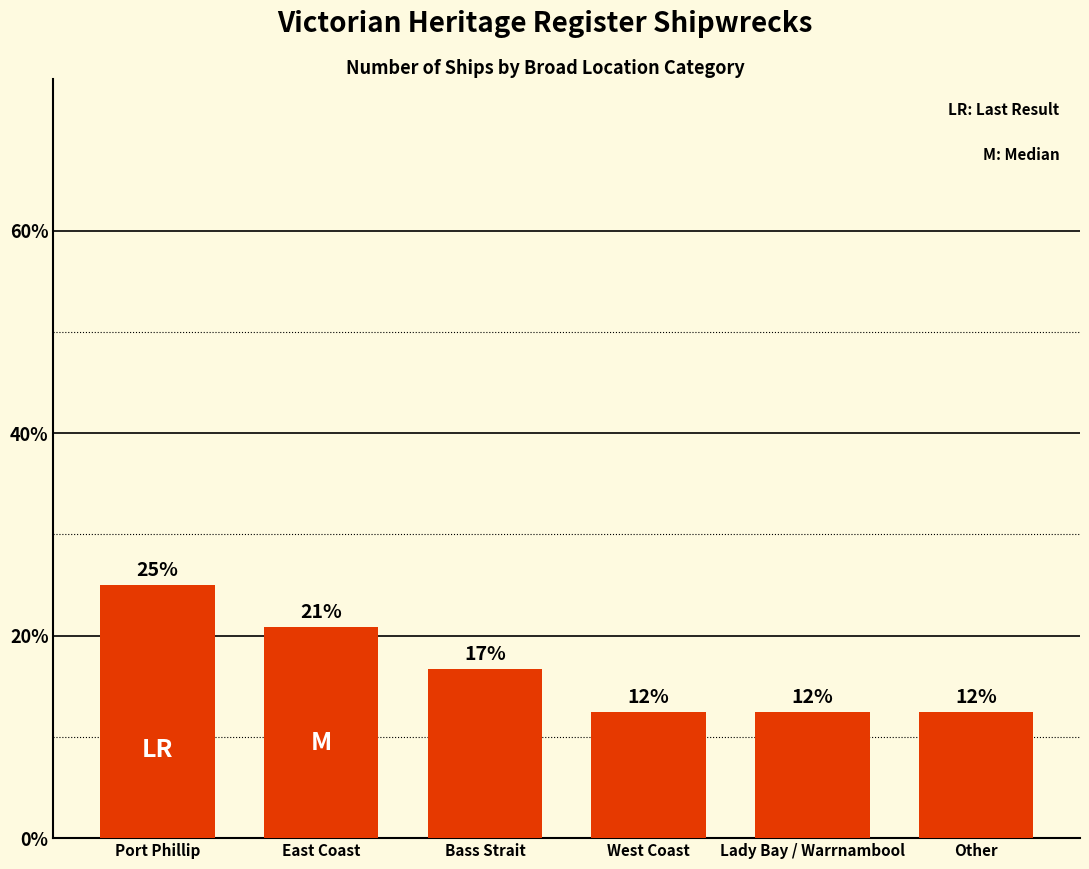

Are the bars horizontal?

No